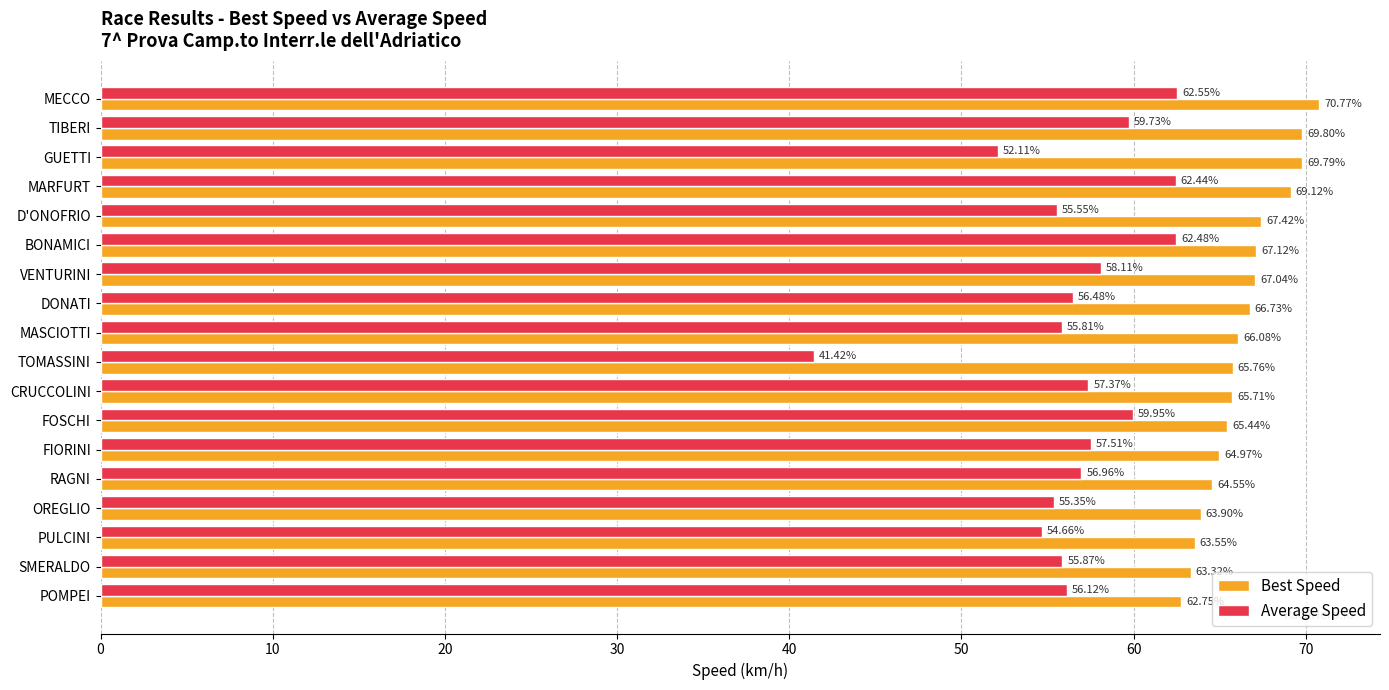

Which series has the largest total across all categories?

Best Speed